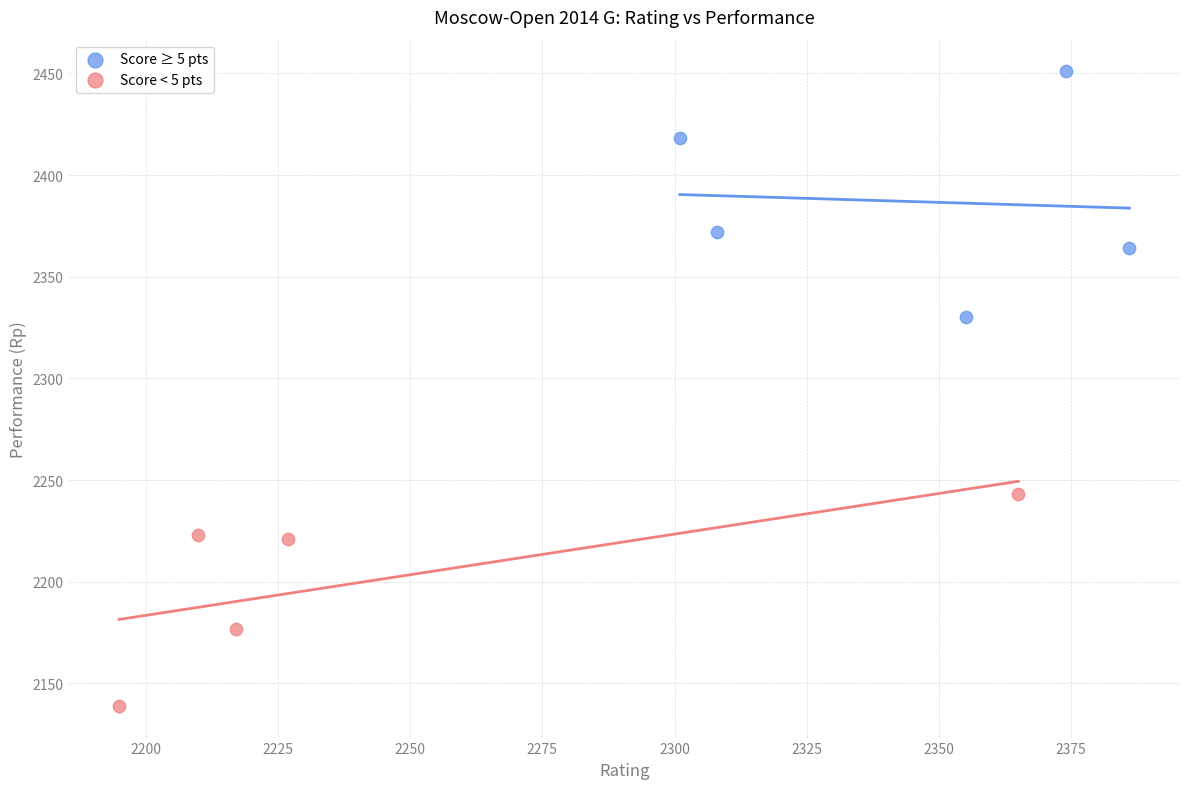

Which series has the widest spread of Y values?

Score ≥ 5 pts